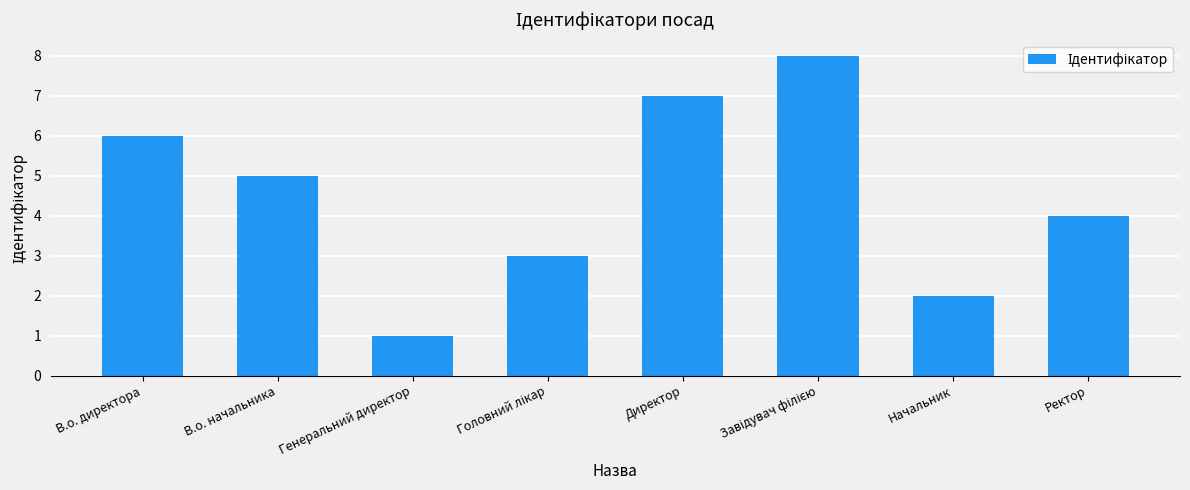

What is the change in value from Директор to Ректор?

-3